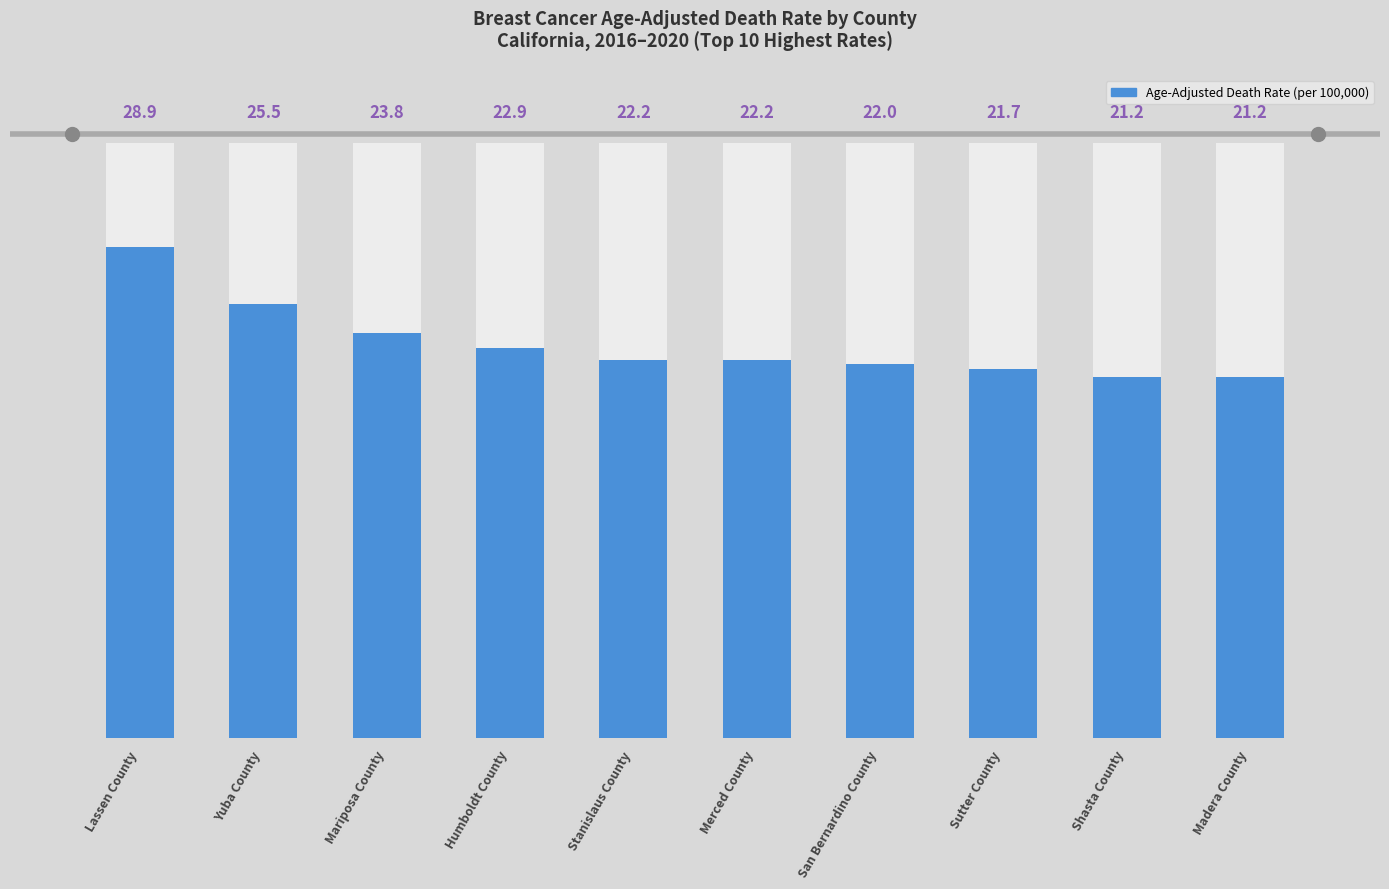

What is the minimum value shown in the chart?

21.2